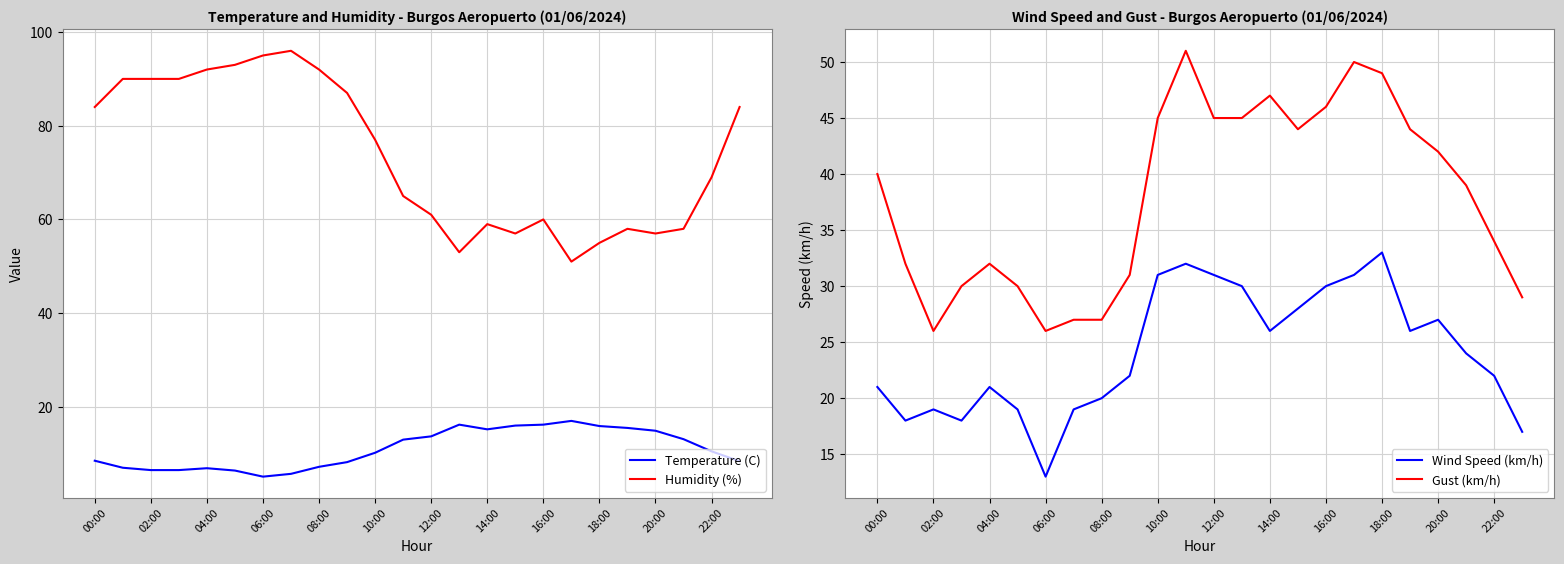

Which series has the largest range (max minus min)?

Humidity (%)